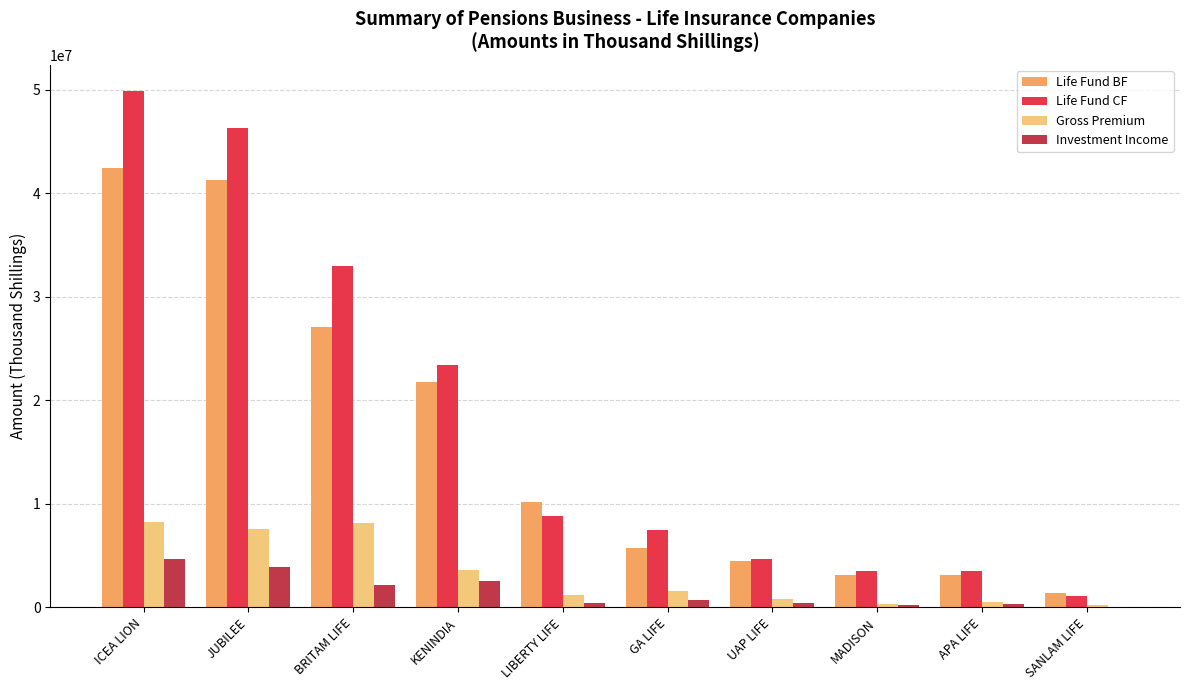

What is the approximate value of Life Fund BF at KENINDIA?

21760403